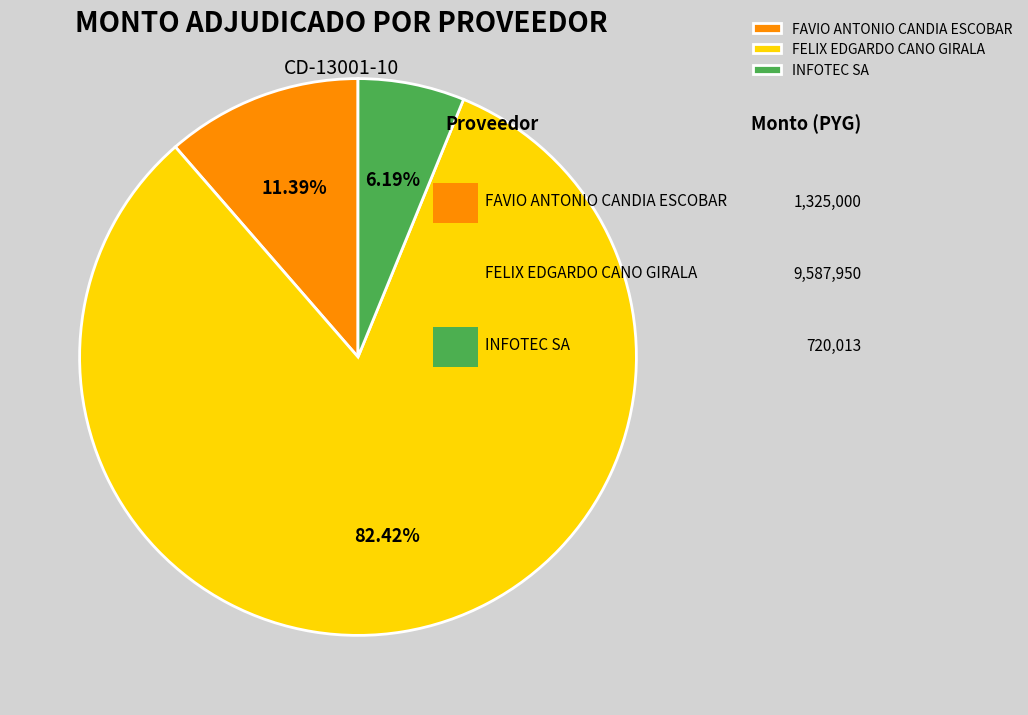

Rank the categories by value from lowest to highest.

INFOTEC SA, FAVIO ANTONIO CANDIA ESCOBAR, FELIX EDGARDO CANO GIRALA